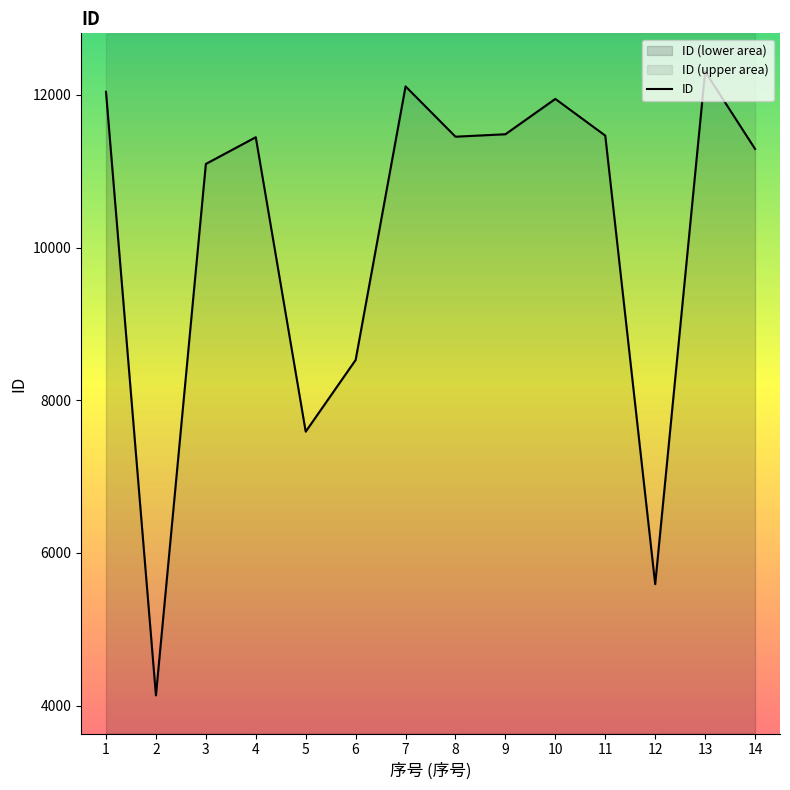

Reading right to left, transcribe all the data shown in this chart.

11292	12306	5589	11466	11947	11484	11452	12111	8527	7588	11445	11095	4133	12040